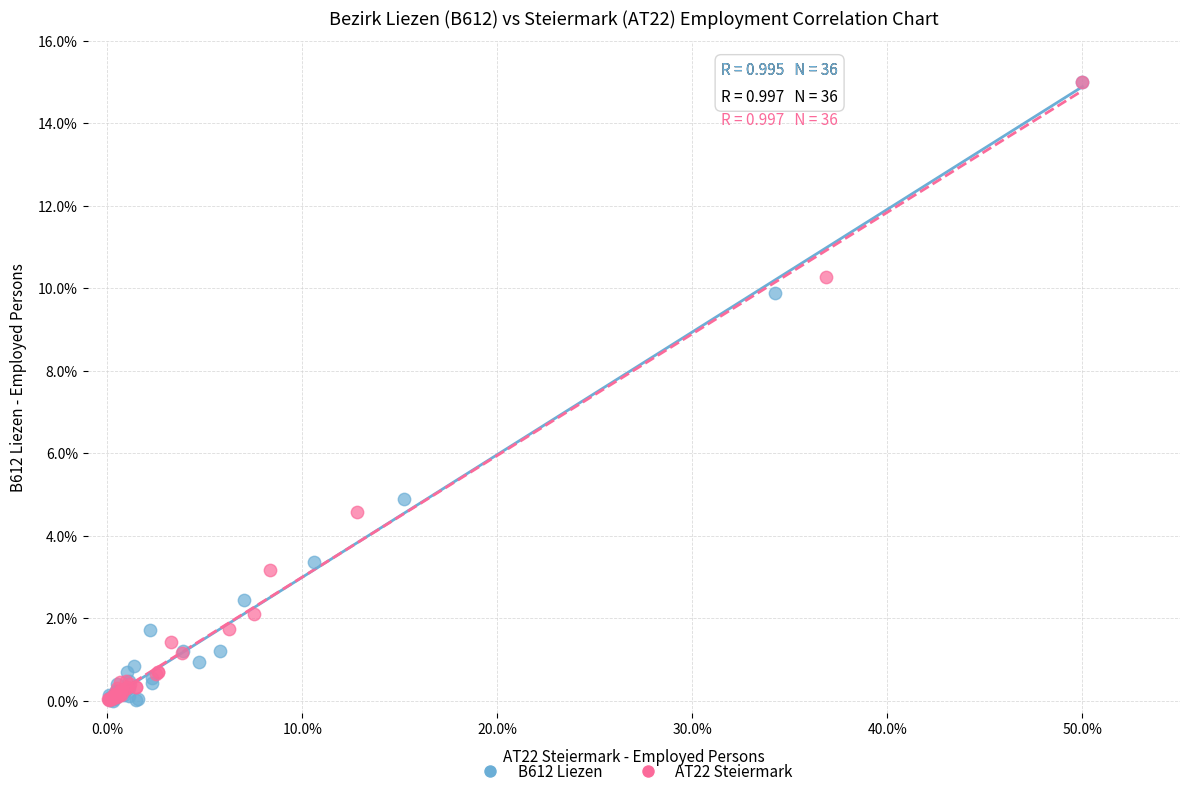

What are all the series names shown in the legend?

B612 Liezen, AT22 Steiermark